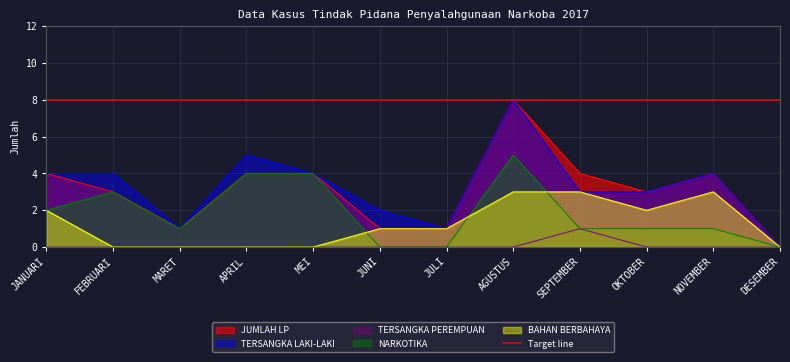

Rank the categories by JUMLAH LP value from highest to lowest.

AGUSTUS, JANUARI, APRIL, MEI, SEPTEMBER, NOVEMBER, FEBRUARI, OKTOBER, MARET, JUNI, JULI, DESEMBER